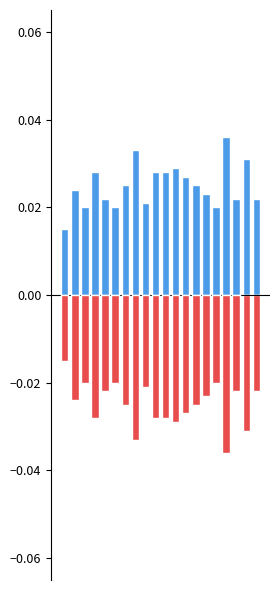

What is the sum of all Positive (Tore/1000) values?

0.5